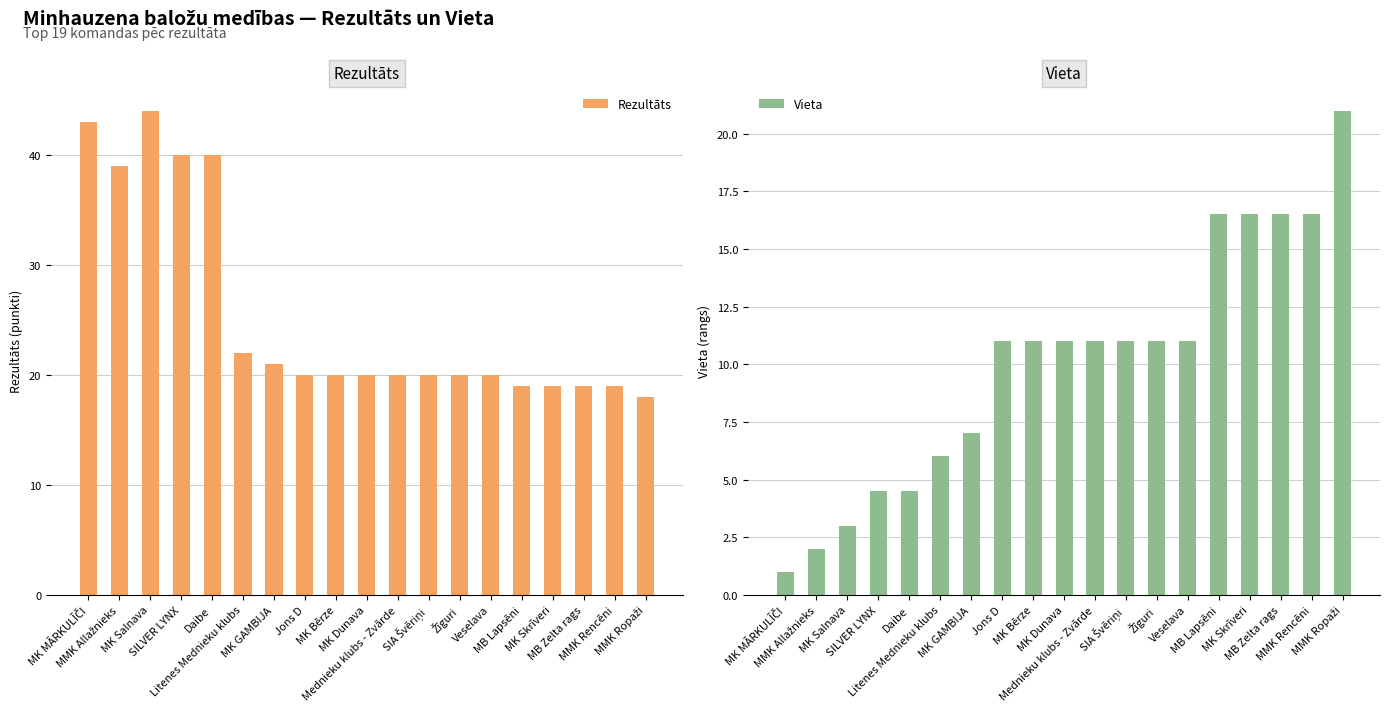

Reading right to left, what are all the values shown in this chart?

Rezultāts: MMK Ropaži=18.0	MMK Rencēni=19.0	MB Zelta rags=19.0	MK Skrīveri=19.0	MB Lapsēni=19.0	Veselava=20.0	Žīguri=20.0	SIA Švēriņi=20.0	Mednieku klubs - Zvārde=20.0	MK Dunava=20.0	MK Bērze=20.0	Jons D=20.0	MK GAMBIJA=21.0	Litenes Mednieku klubs=22.0	Daibe=40.0	SILVER LYNX=40.0	MK Salnava=44.0	MMK Allažnieks=39.0	MK MĀRKULĪČI=43.0
Vieta: MMK Ropaži=21.0	MMK Rencēni=16.5	MB Zelta rags=16.5	MK Skrīveri=16.5	MB Lapsēni=16.5	Veselava=11.0	Žīguri=11.0	SIA Švēriņi=11.0	Mednieku klubs - Zvārde=11.0	MK Dunava=11.0	MK Bērze=11.0	Jons D=11.0	MK GAMBIJA=7.0	Litenes Mednieku klubs=6.0	Daibe=4.5	SILVER LYNX=4.5	MK Salnava=3.0	MMK Allažnieks=2.0	MK MĀRKULĪČI=1.0